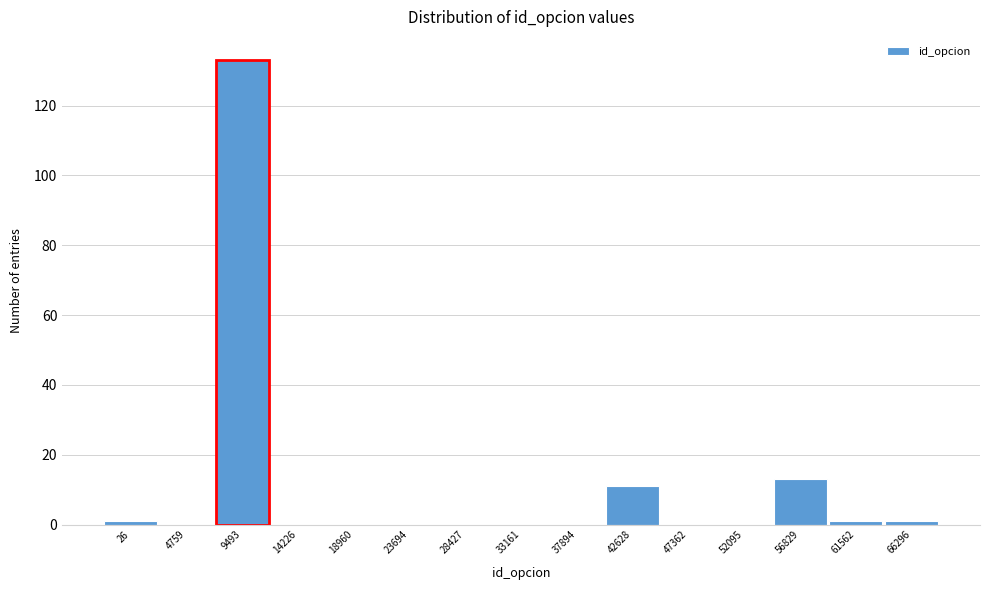

Reading left to right, list all the values displayed in this chart.

26=1	4759=0	9493=133	14226=0	18960=0	23694=0	28427=0	33161=0	37894=0	42628=11	47362=0	52095=0	56829=13	61562=1	66296=1